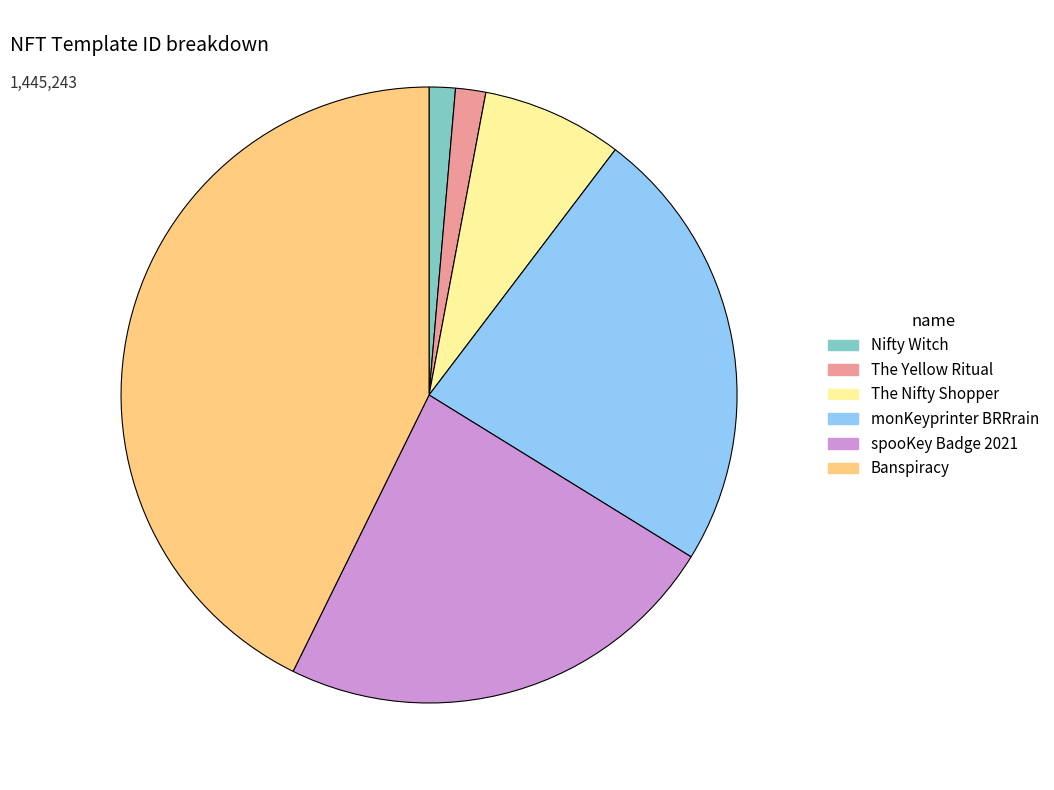

Is it true that Nifty Witch is 11% of the pie?

False